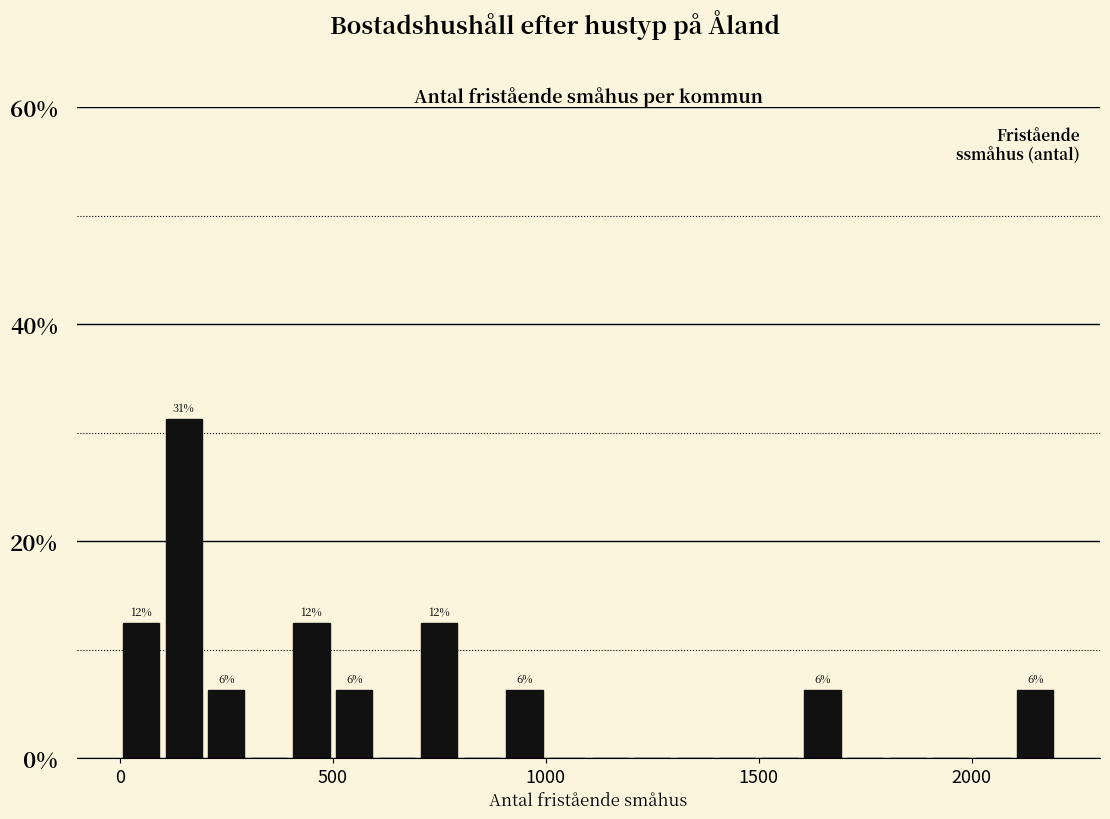

Read against the x-axis, roughly where is the centre of the tallest bar?

150